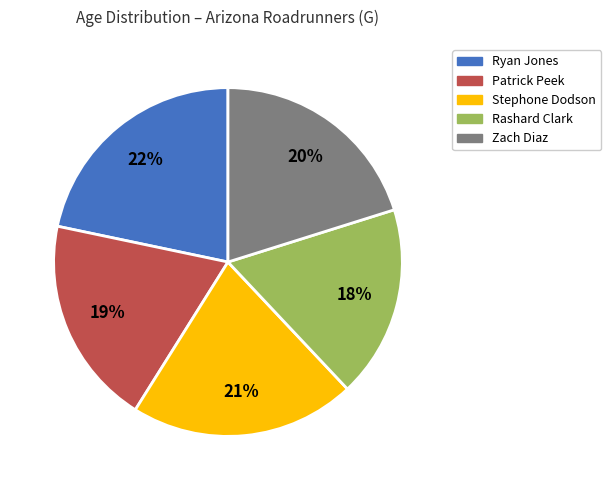

The Zach Diaz slice represents 20% of the pie. True or false?

True